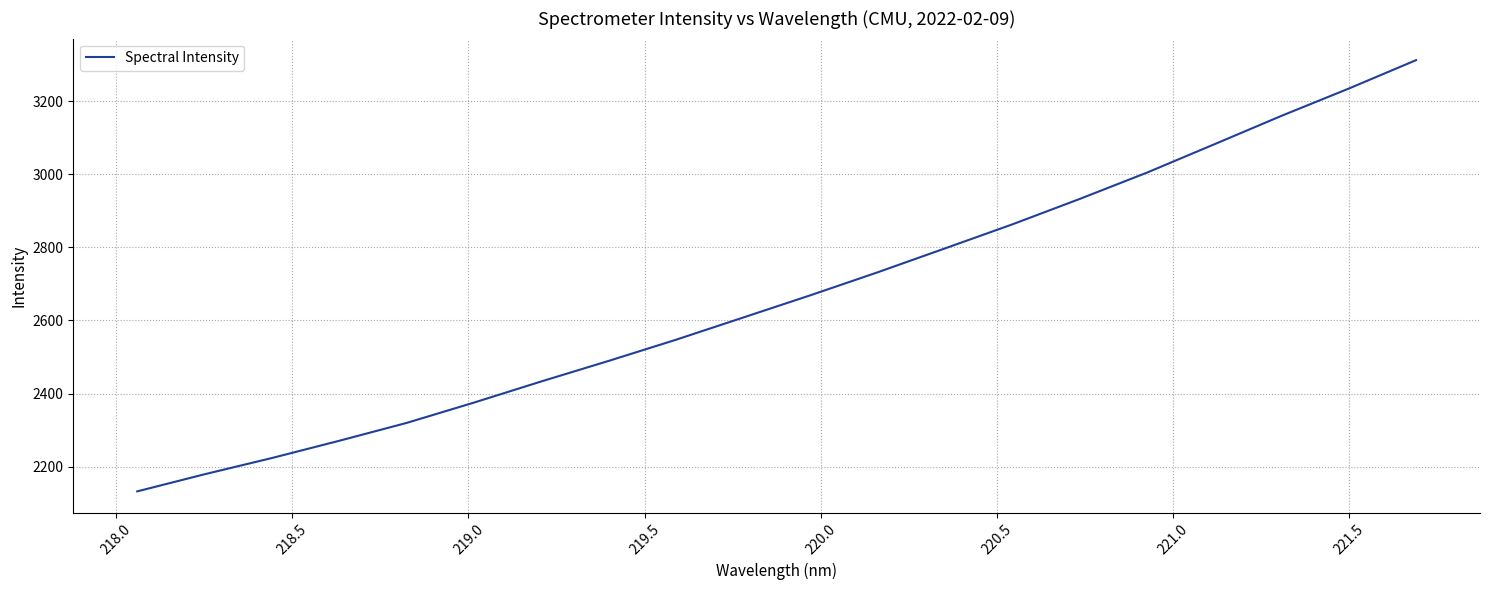

What is the difference between the maximum and minimum values?

1179.6